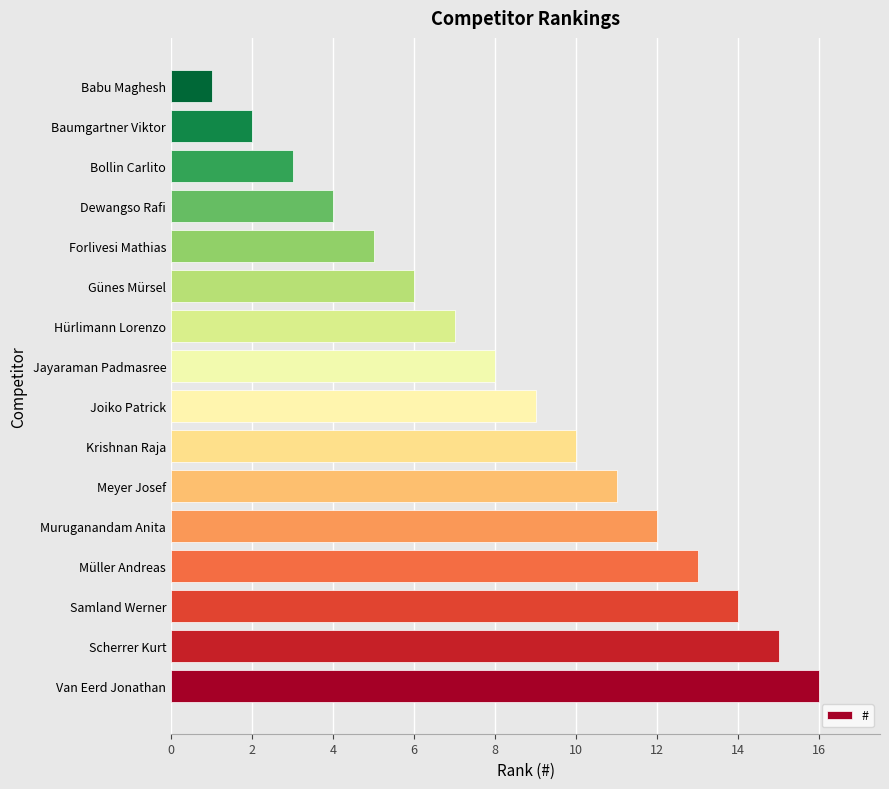

Rank the categories by value from lowest to highest.

Babu Maghesh, Baumgartner Viktor, Bollin Carlito, Dewangso Rafi, Forlivesi Mathias, Günes Mürsel, Hürlimann Lorenzo, Jayaraman Padmasree, Joiko Patrick, Krishnan Raja, Meyer Josef, Muruganandam Anita, Müller Andreas, Samland Werner, Scherrer Kurt, Van Eerd Jonathan